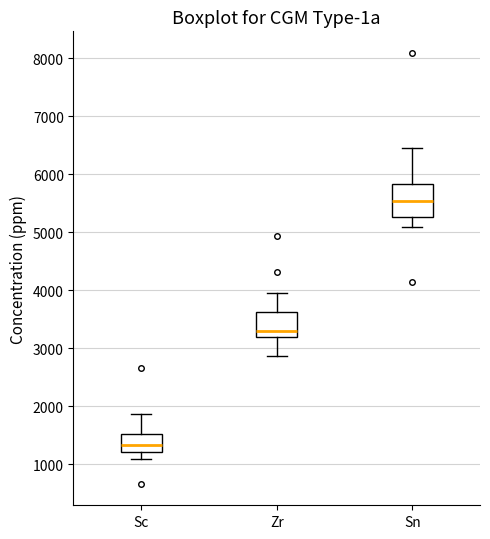

Which box has the highest median line?

Sn